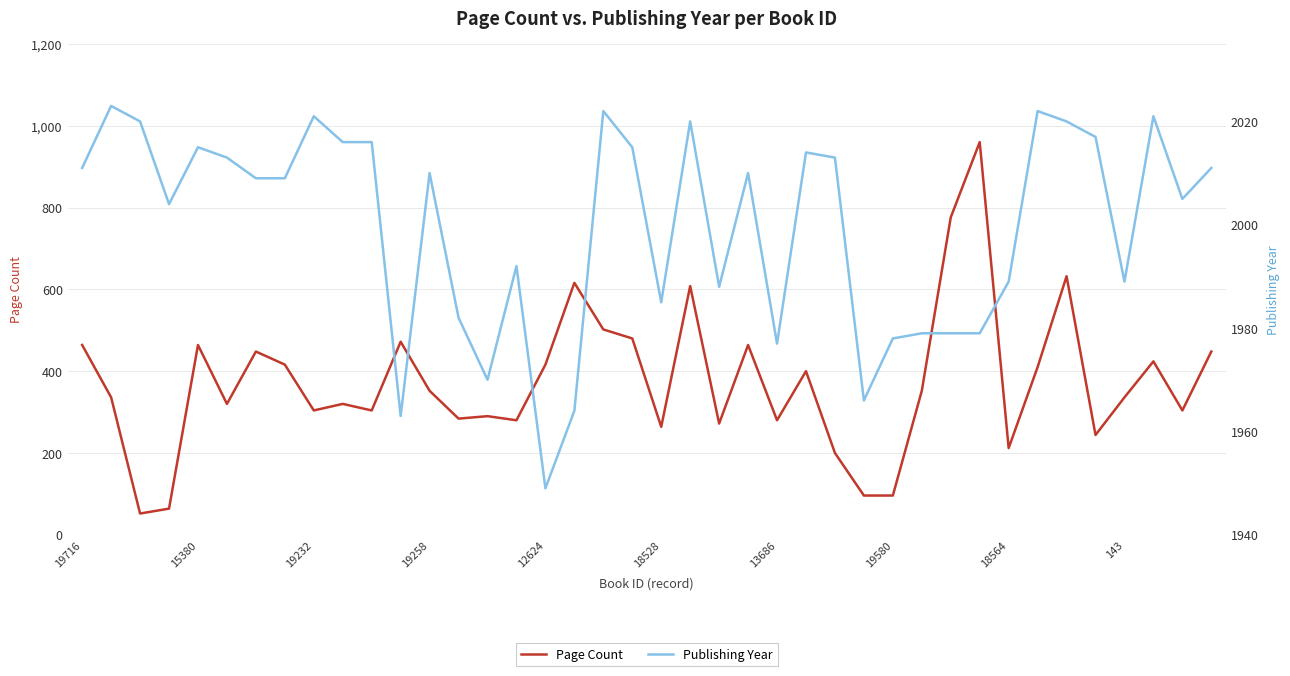

What is the minimum value for Page Count?

52